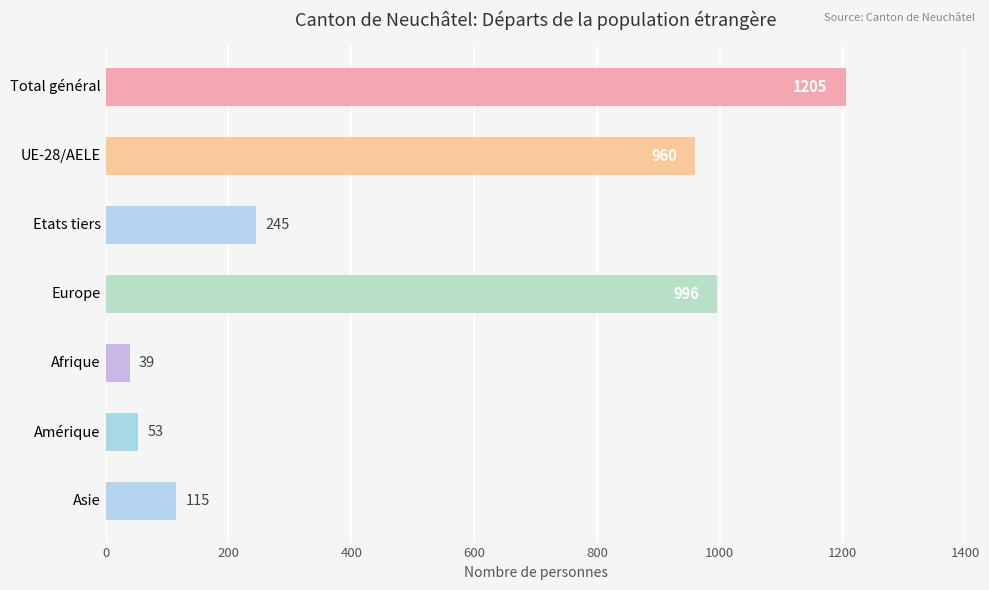

Are the bars grouped side by side (vs. stacked)?

No